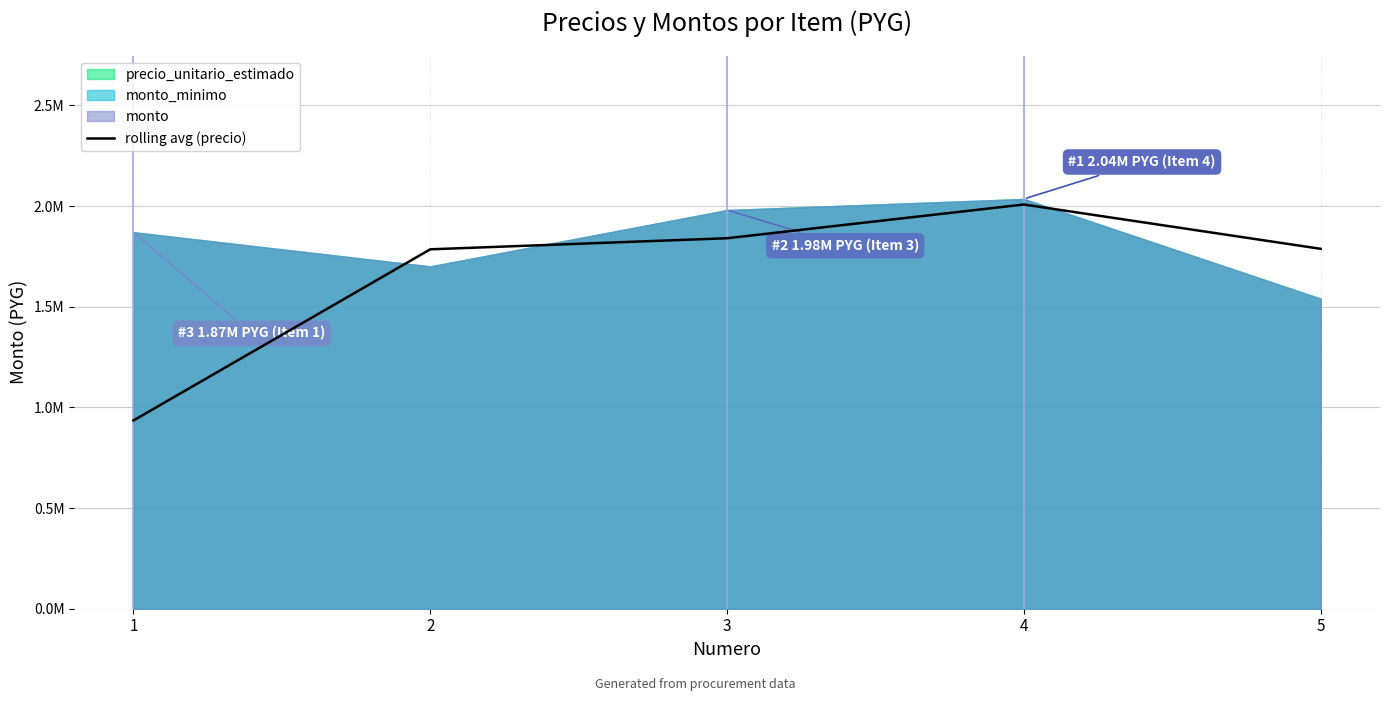

How many data points does each series have?

5